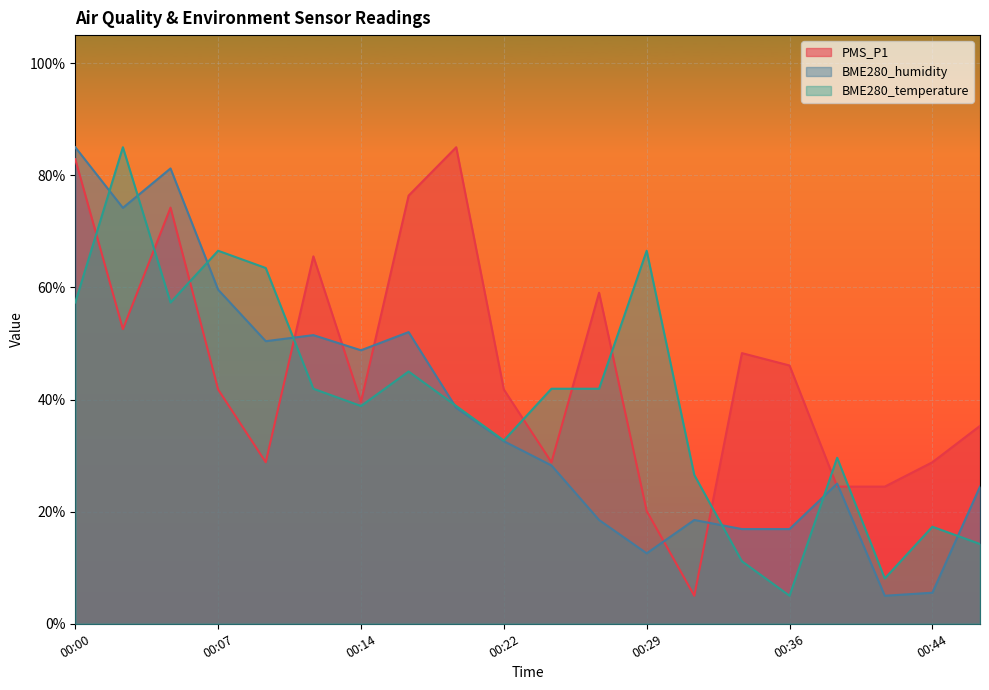

What is the sum of all PMS_P1 values?

908.9